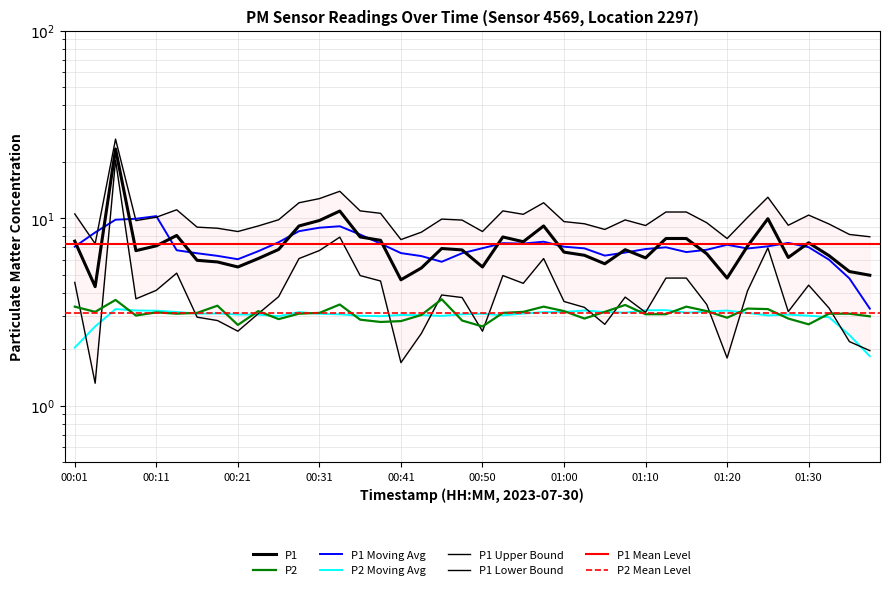

How many values in the P1 series exceed 6?

29